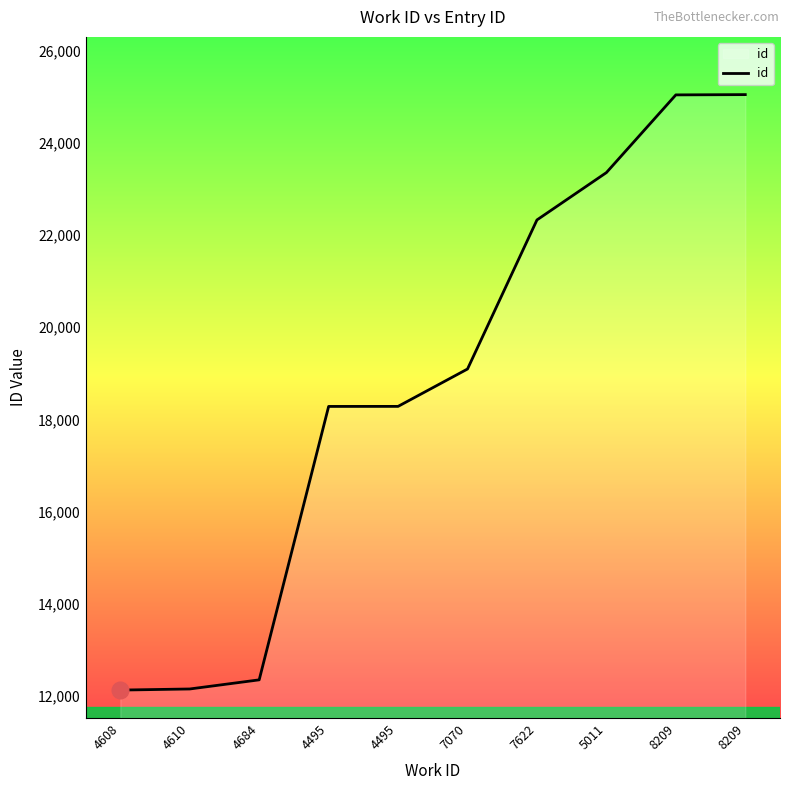

At which label does the data first exceed 19095?

7622